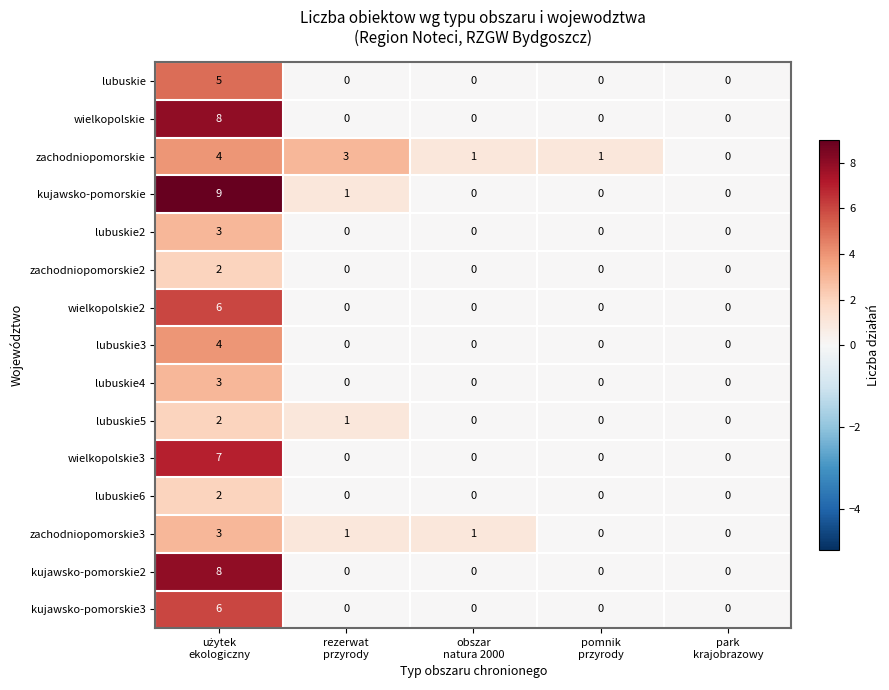

Count the lubuskie values in the range 0 to 1.

4